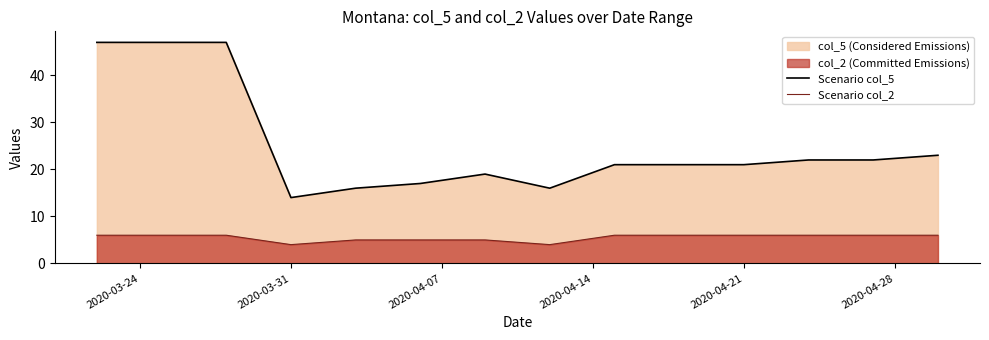

Reading left to right, list all the values displayed in this chart.

Scenario col_5: 47	47	47	14	16	17	19	16	21	21	21	22	22	23
Scenario col_2: 6	6	6	4	5	5	5	4	6	6	6	6	6	6